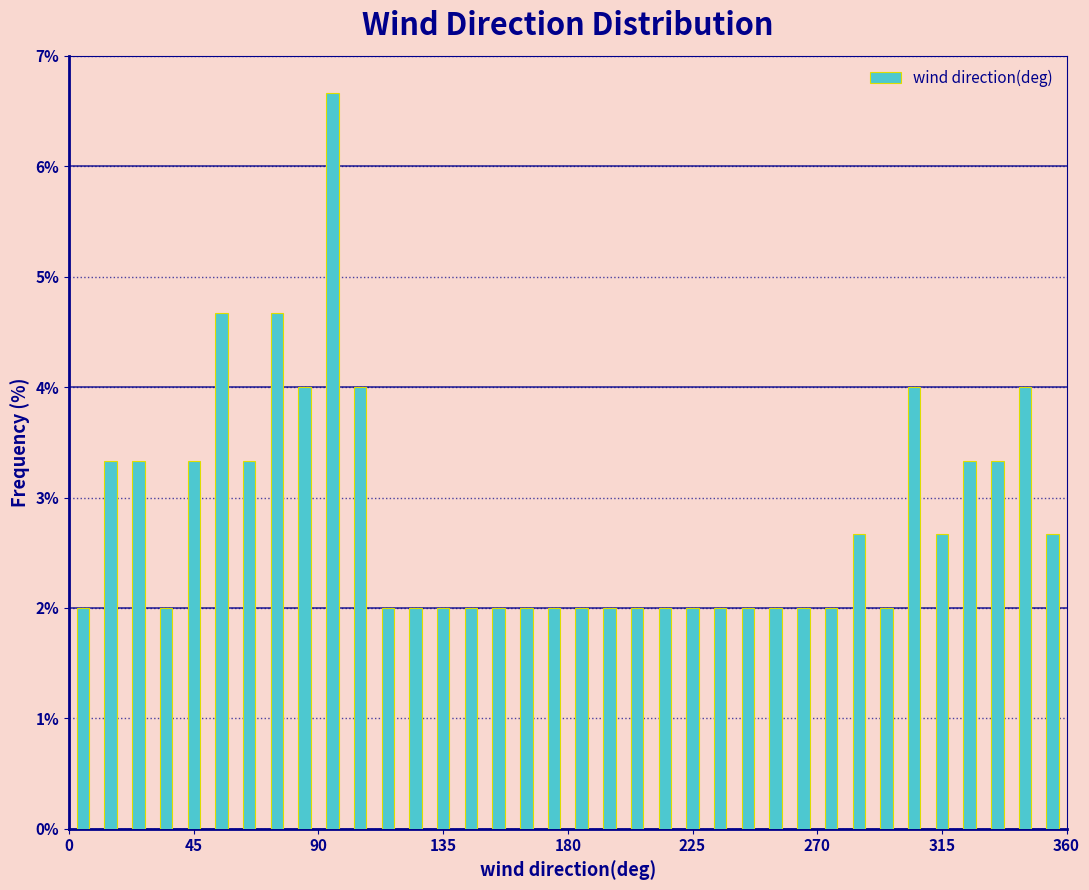

Read against the x-axis, roughly where is the centre of the tallest bar?

95